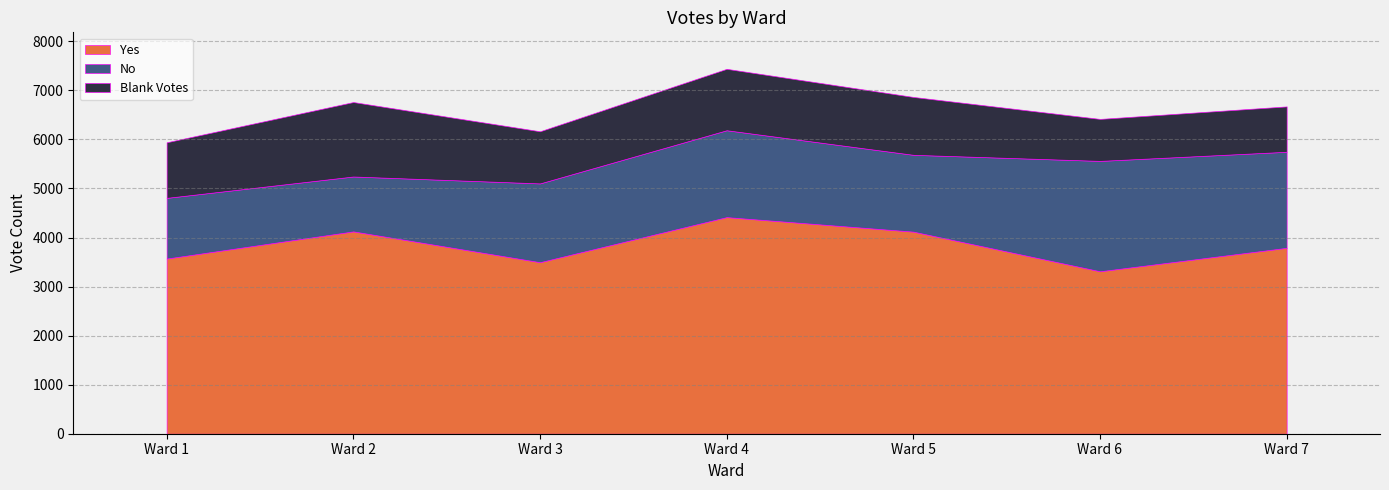

Read the No value at Ward 6, to the nearest 100.

2200